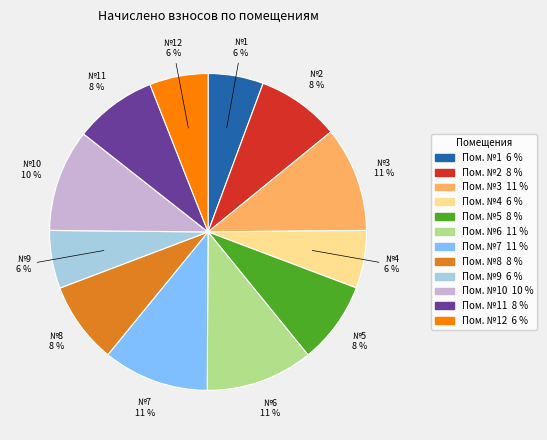

Is there a majority slice in this chart?

No